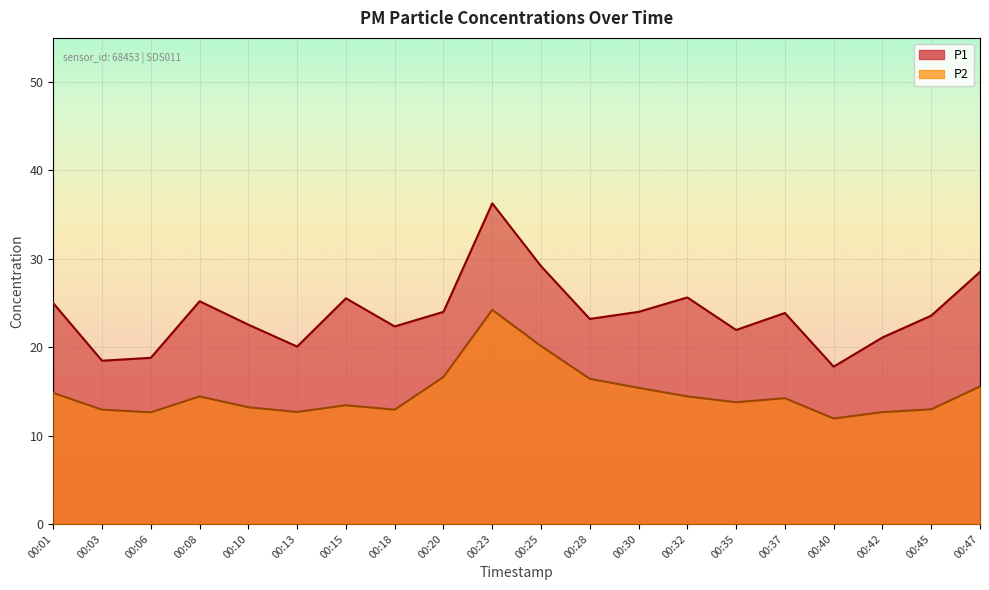

Rank the series at 00:35 from lowest to highest value.

P2, P1